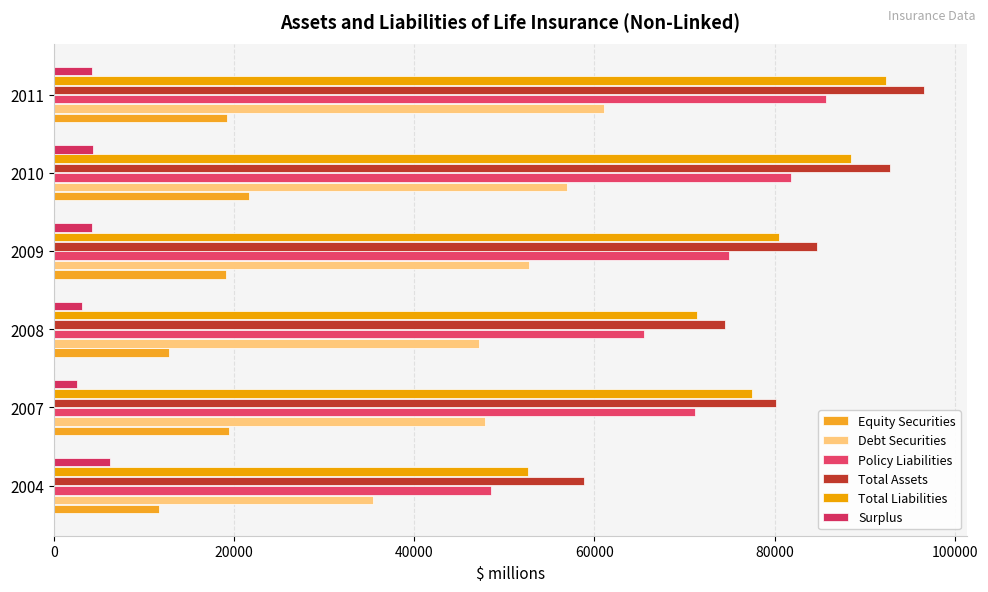

How many data points in Total Liabilities are less than 80452?

3